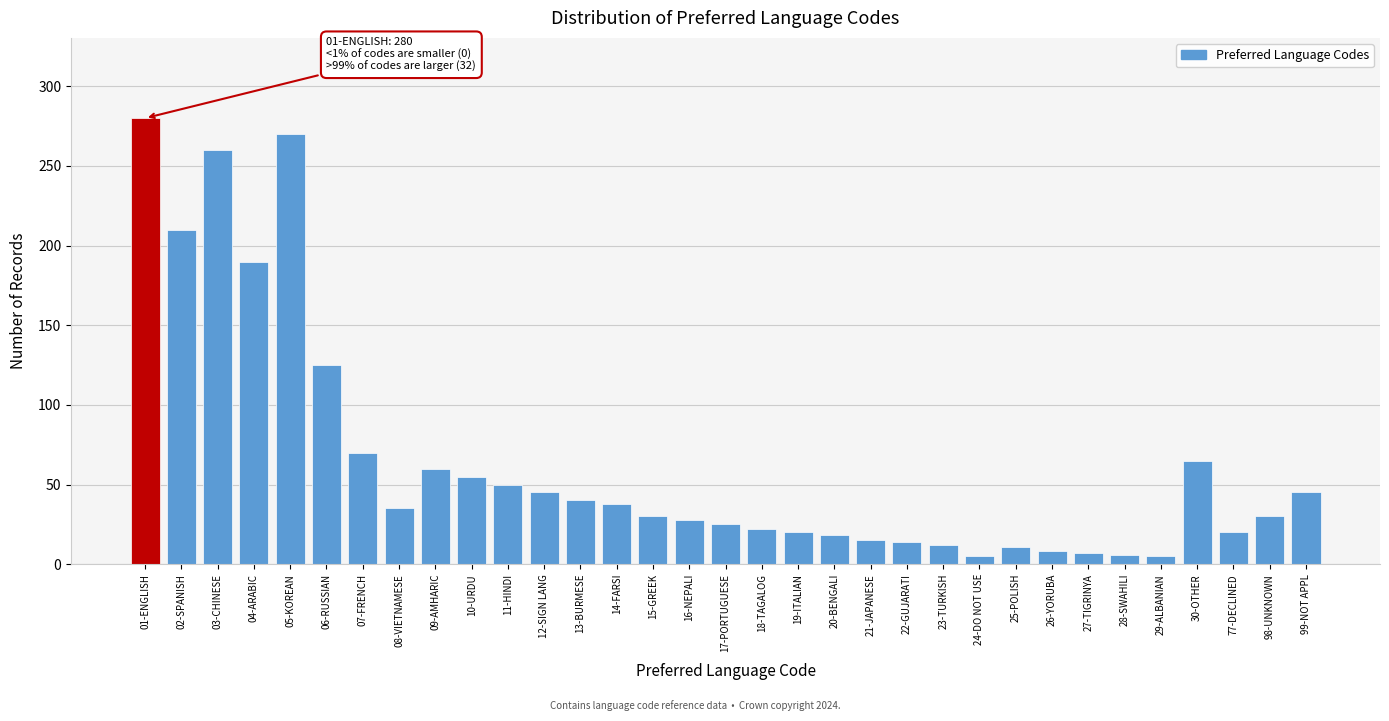

What is the maximum value shown in the chart?

280